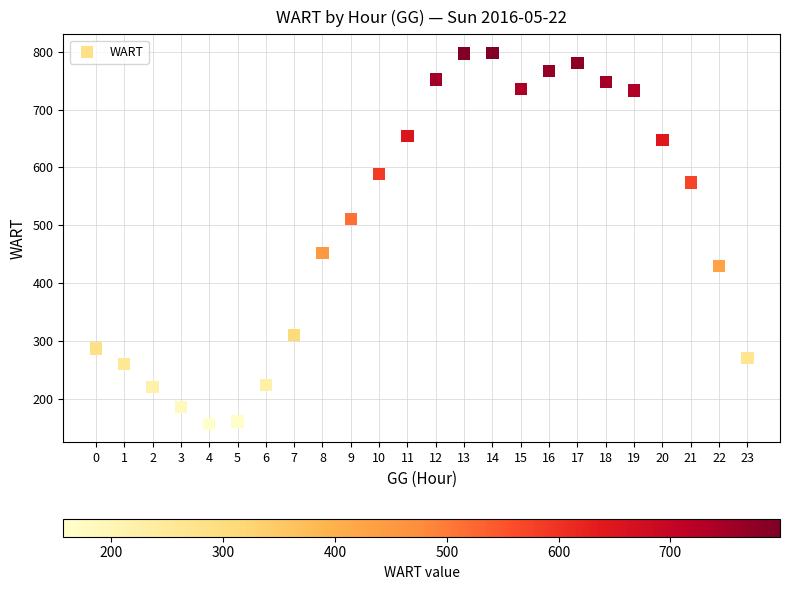

What is the range of Y values (max minus min)?

641